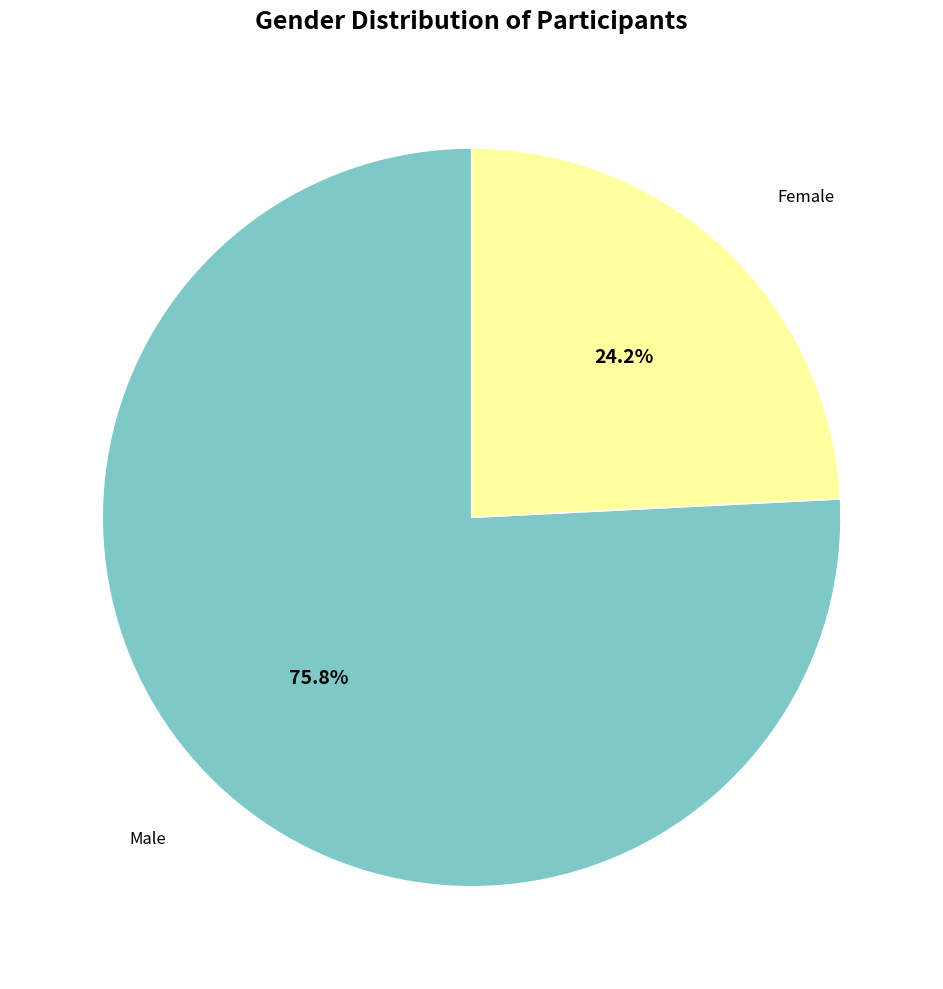

Is there a majority slice in this chart?

Yes